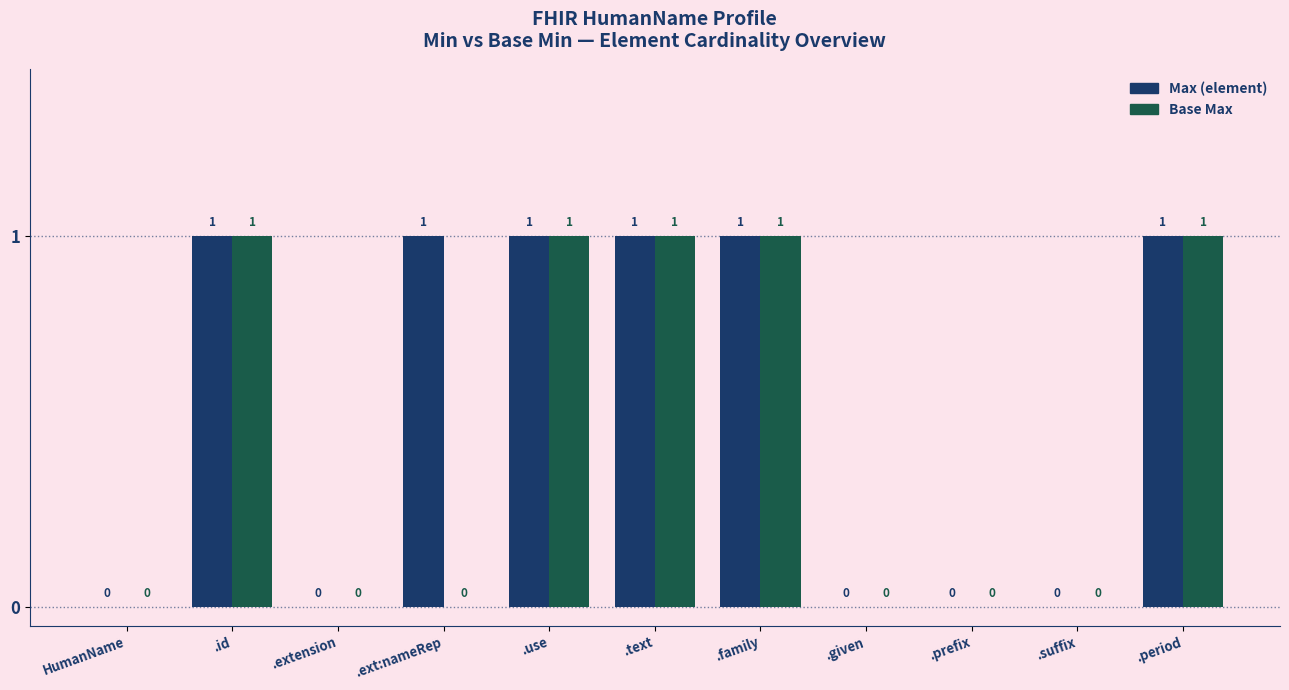

Are the bars grouped side by side (vs. stacked)?

Yes